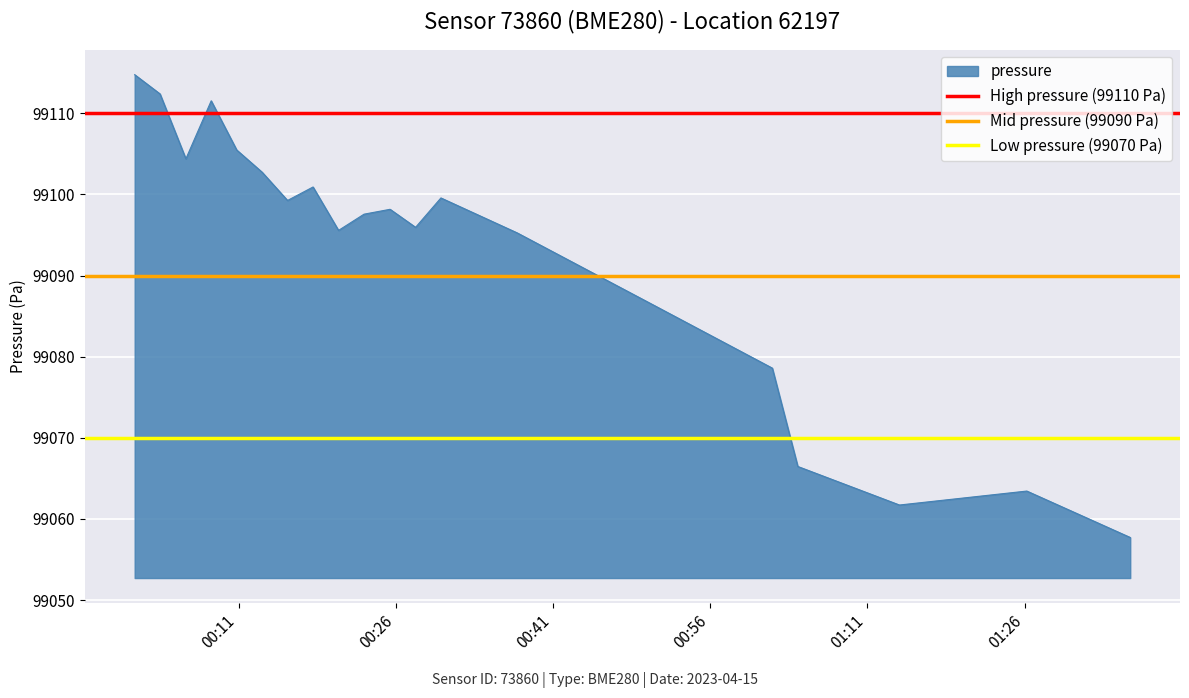

Does the chart display data point markers on the line(s)?

No